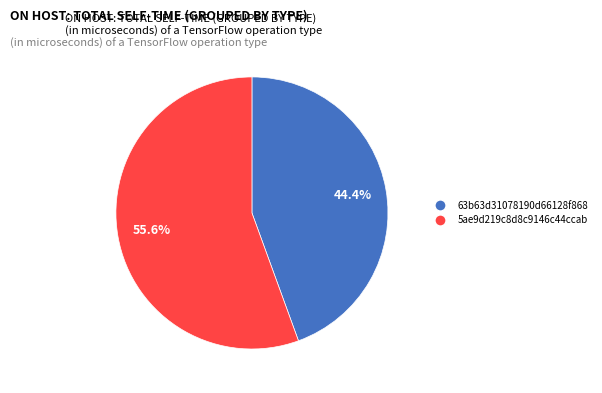

To the nearest percent, what is the difference between the largest and smallest slice percentages?

11%